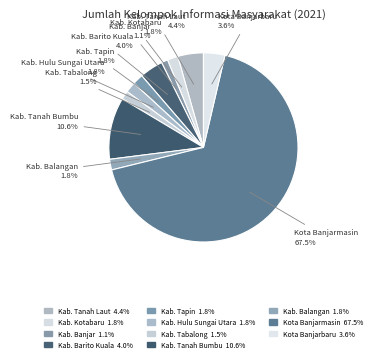

Is Kab. Tanah Laut the majority of the pie?

No